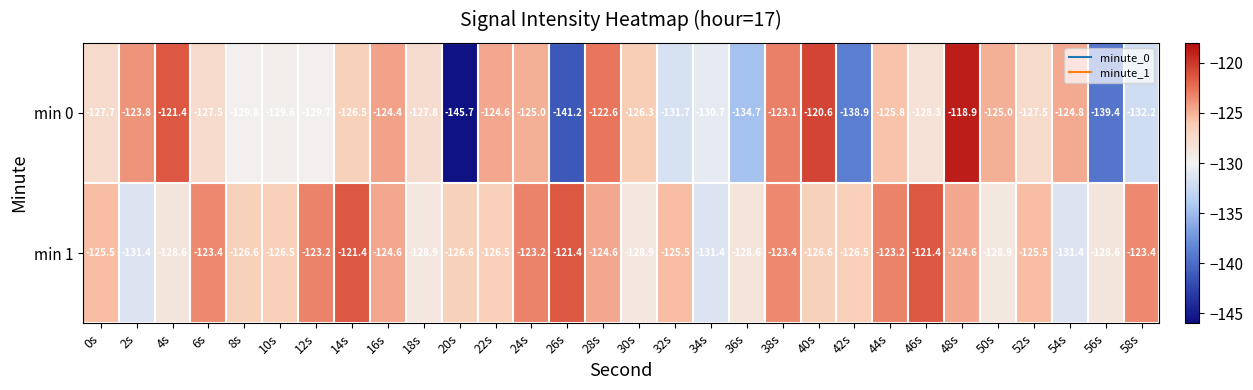

At which category is the sum across all series the highest?

48s